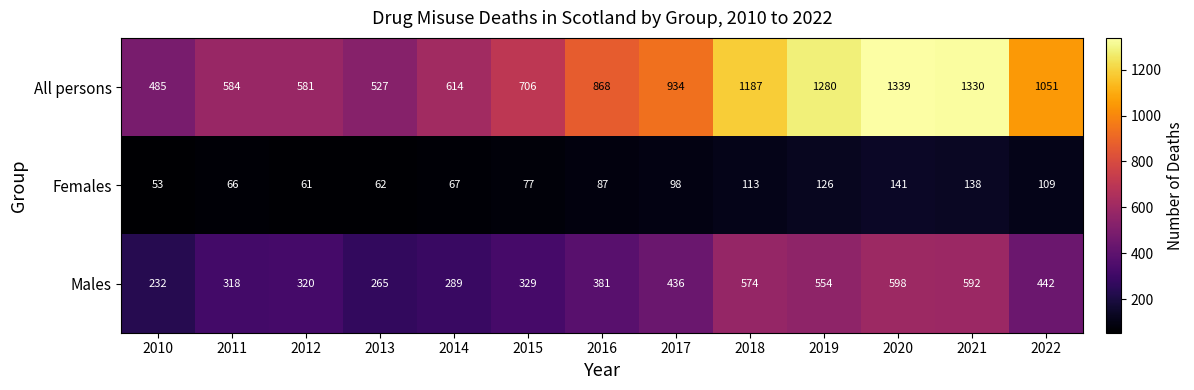

Is it true that Males equals 598 at 2020?

True